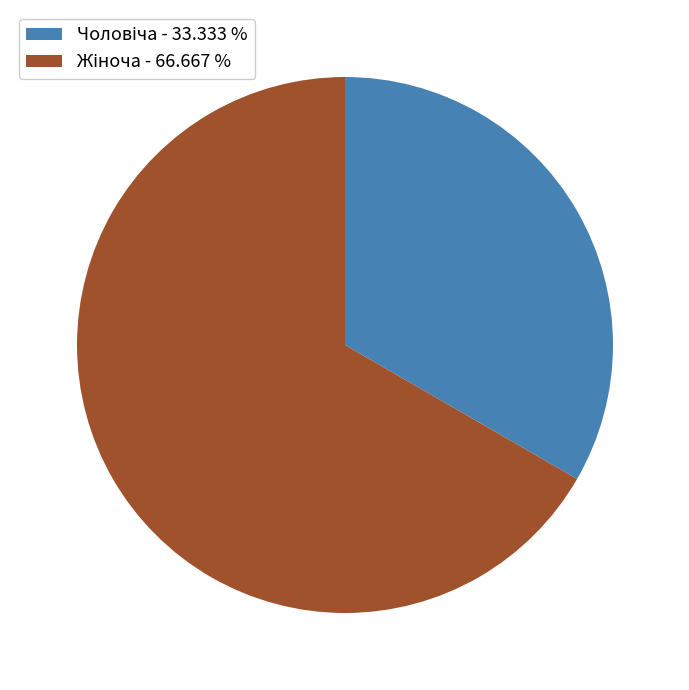

Is there any slice that represents more than half of the pie?

Yes